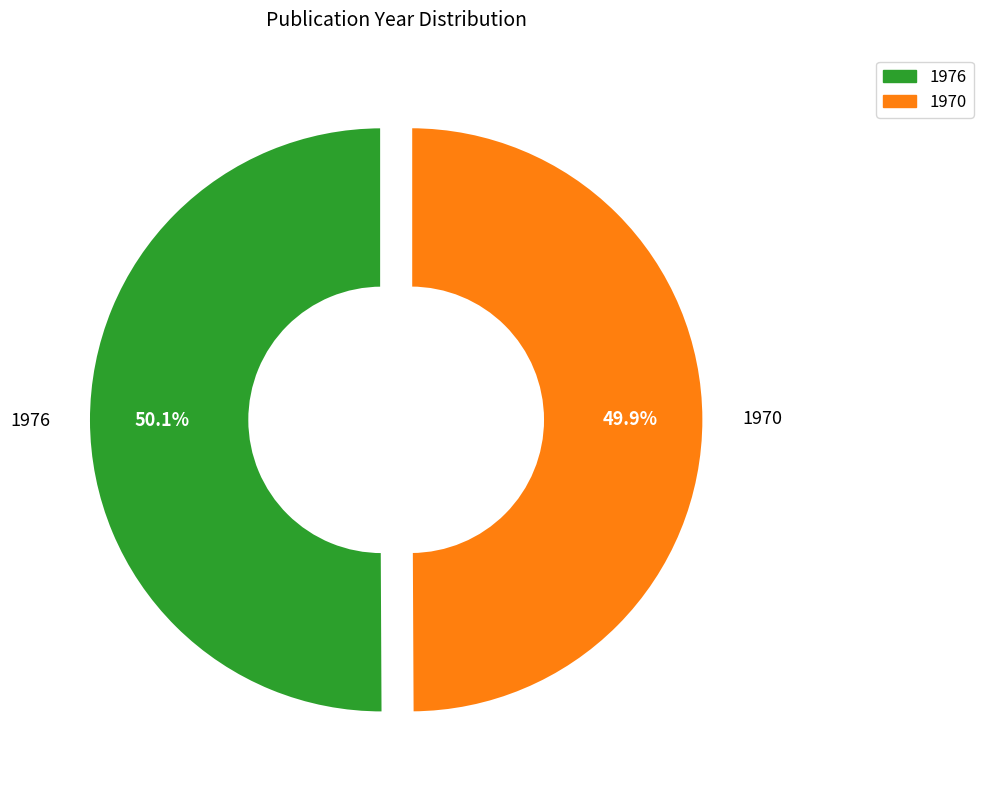

How many slices are in this pie chart?

2